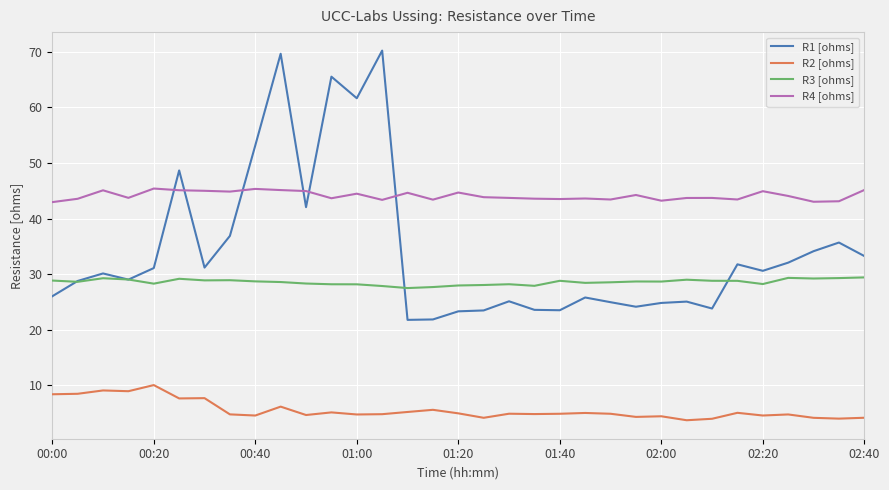

True or false: R2 [ohms] and R1 [ohms] cross at least once.

False